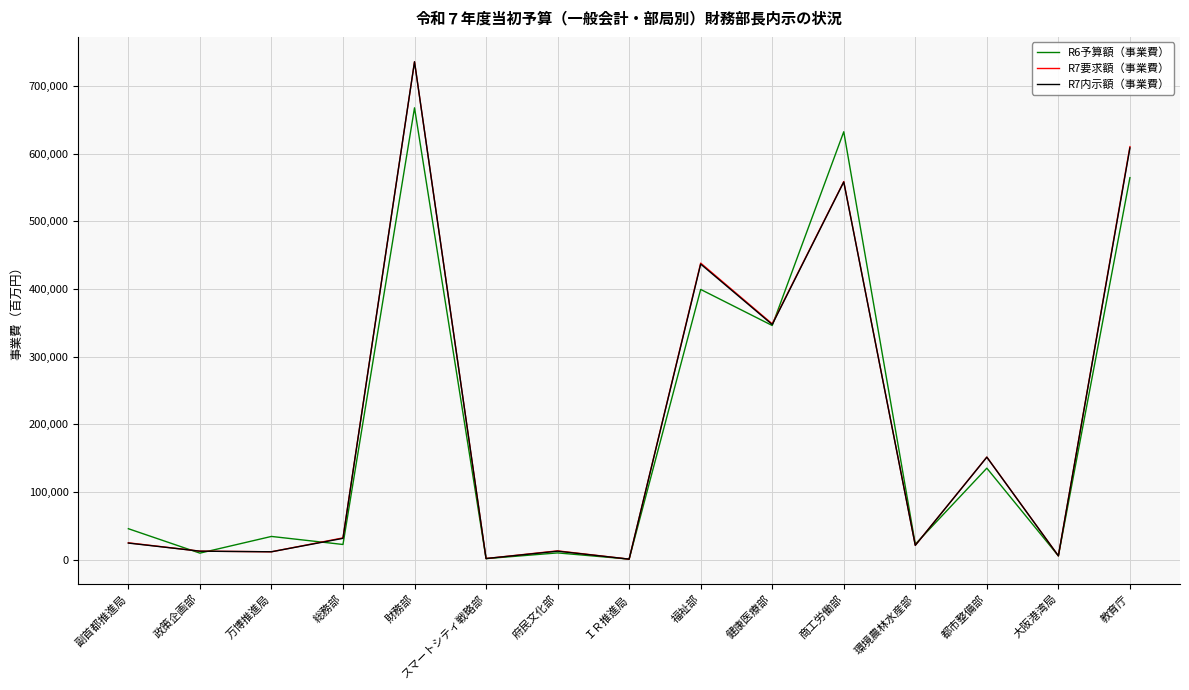

What is the total value across all series at 府民文化部?

35130